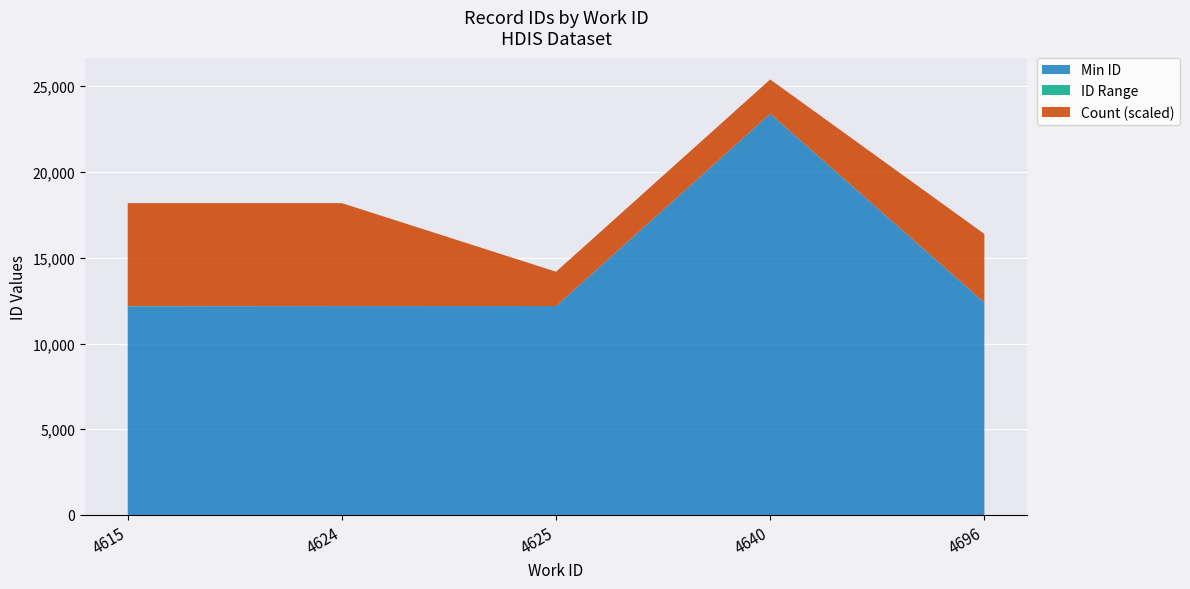

The value of Min ID at 4696 is 12386. True or false?

True